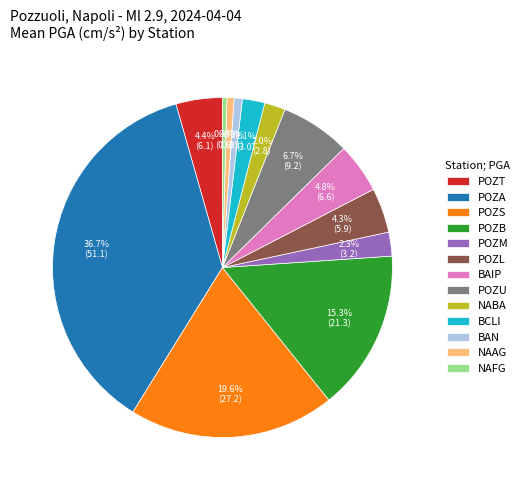

To the nearest percent, what is the average slice percentage?

8%